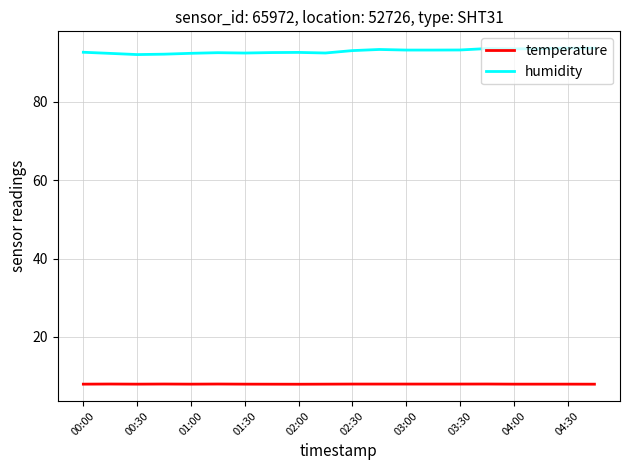

Which series has the largest range (max minus min)?

humidity